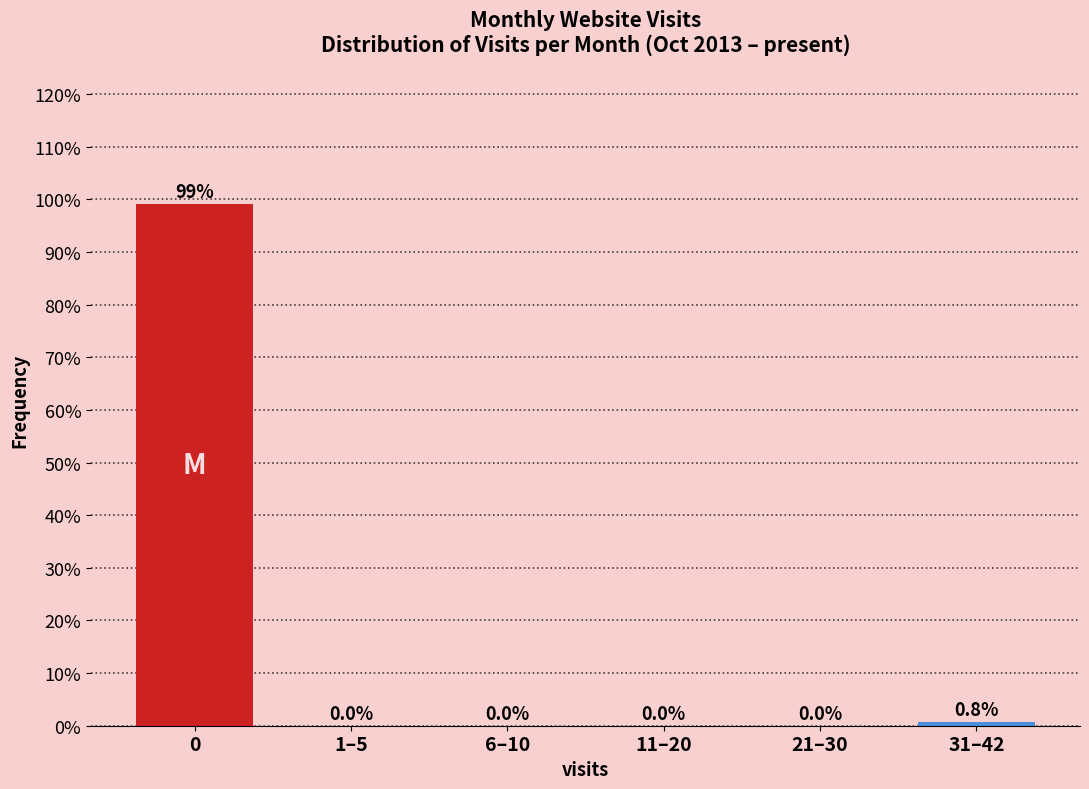

Reading left to right, transcribe all the data shown in this chart.

0=99.2	1–5=0.0	6–10=0.0	11–20=0.0	21–30=0.0	31–42=0.8